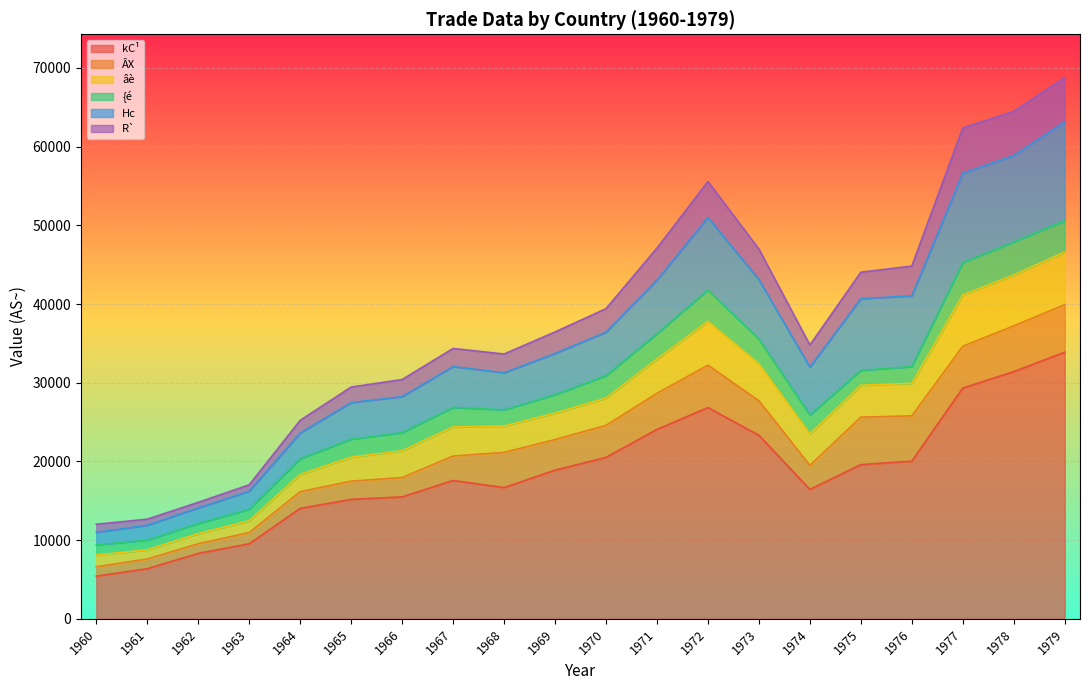

Which category has the highest value in the âè series?

1979